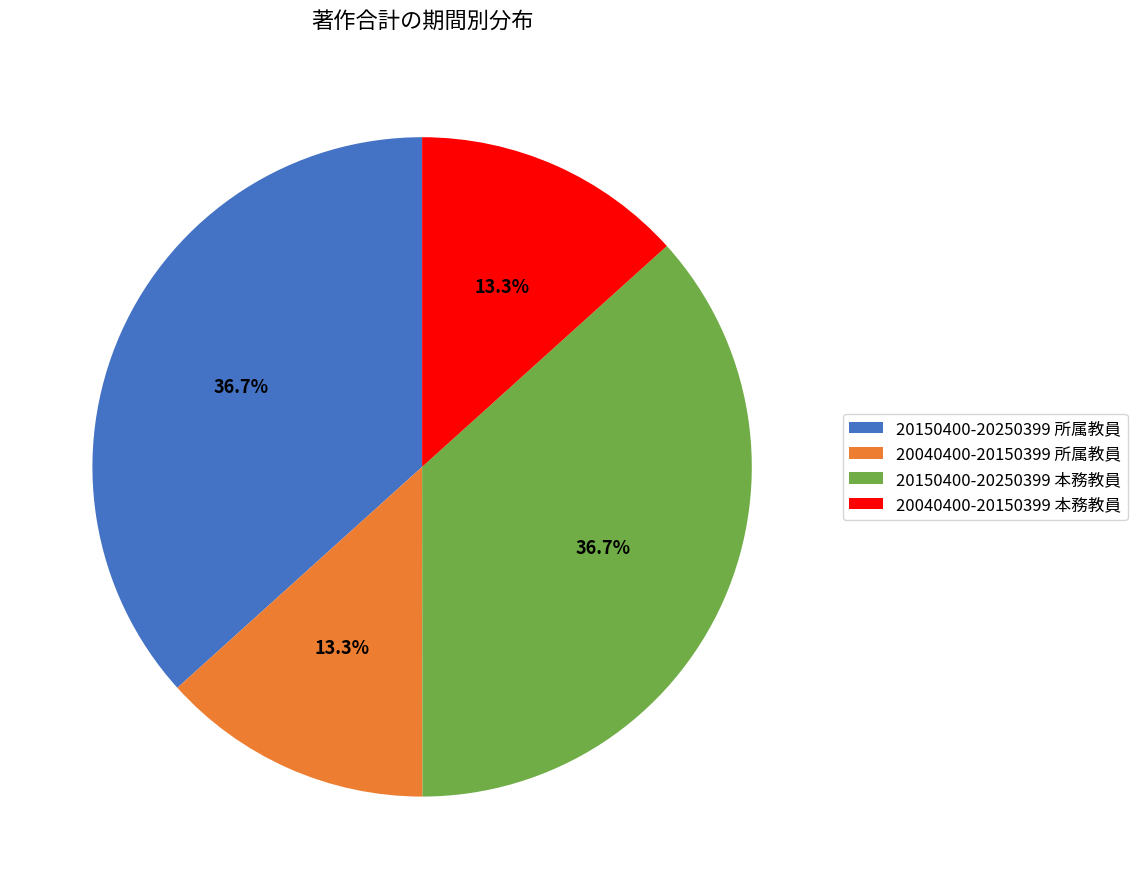

The 20040400-20150399 所属教員 slice represents 13% of the pie. True or false?

True